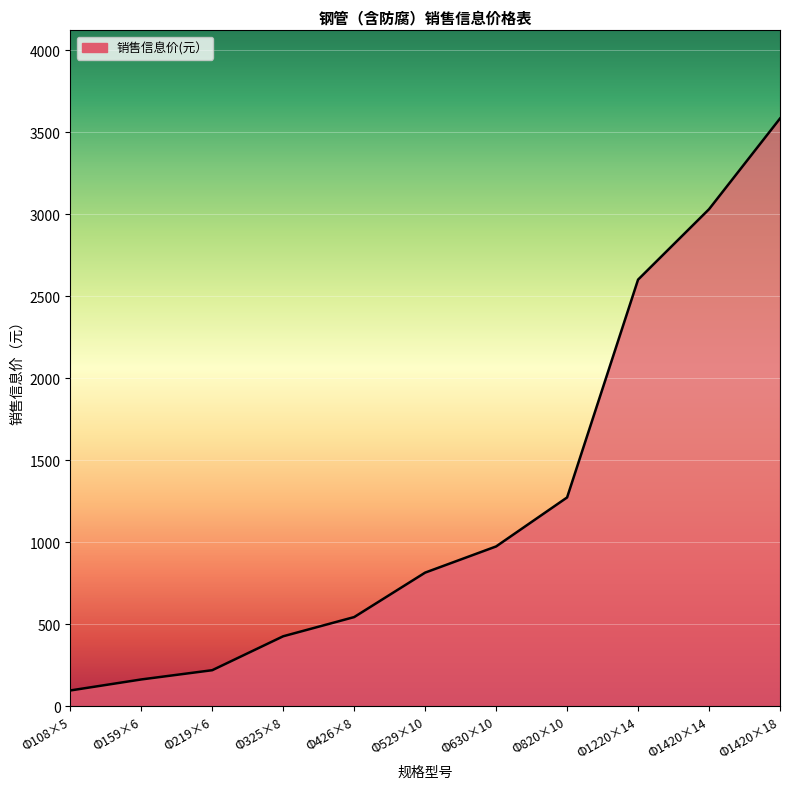

Rank the categories by value from highest to lowest.

Φ1420×18, Φ1420×14, Φ1220×14, Φ820×10, Φ630×10, Φ529×10, Φ426×8, Φ325×8, Φ219×6, Φ159×6, Φ108×5